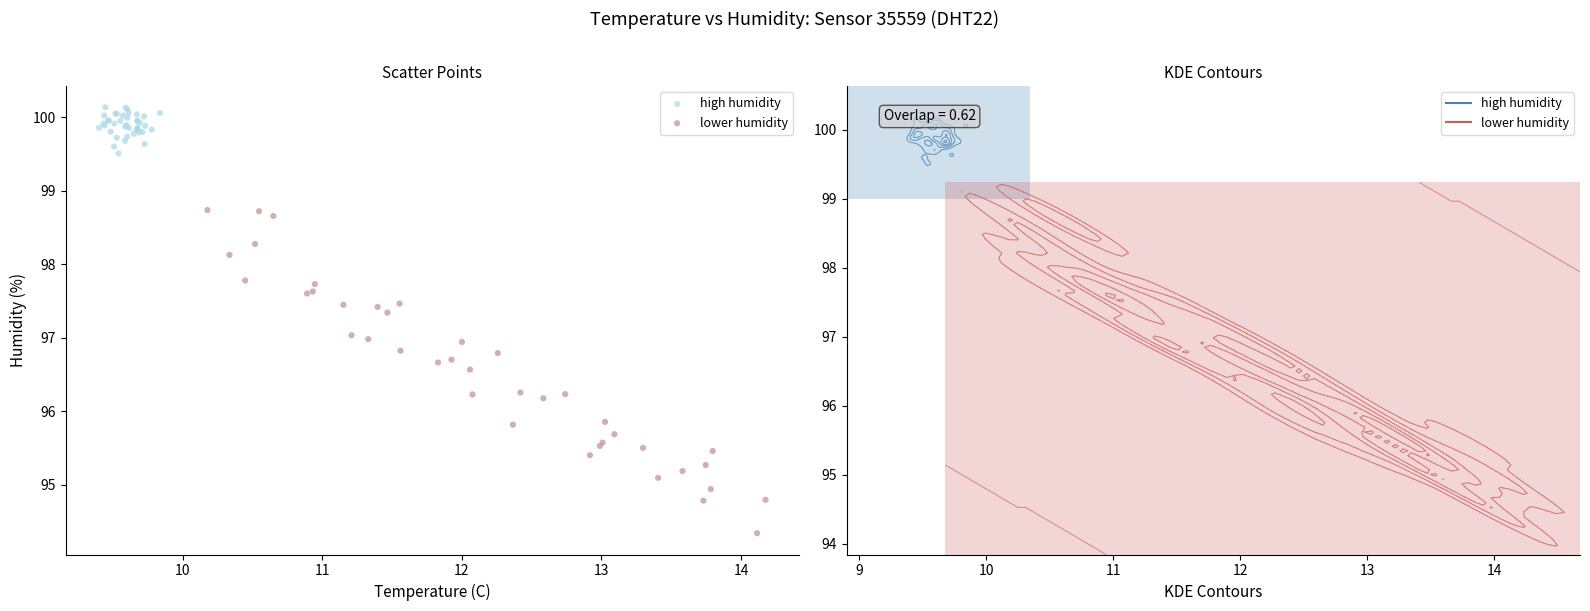

Which series contains the highest Y value?

high humidity